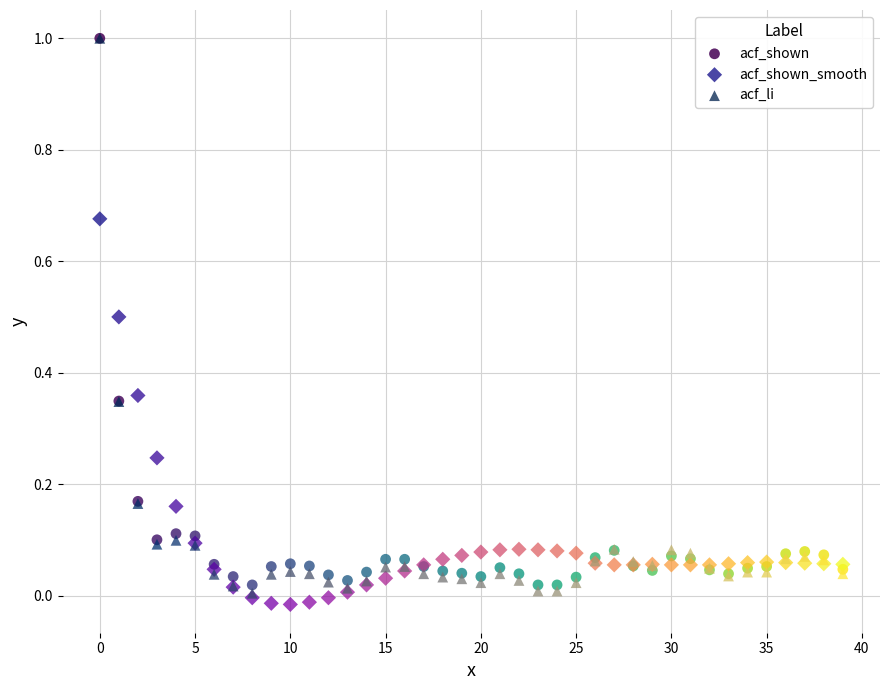

Which series reaches the minimum Y coordinate?

acf_shown_smooth